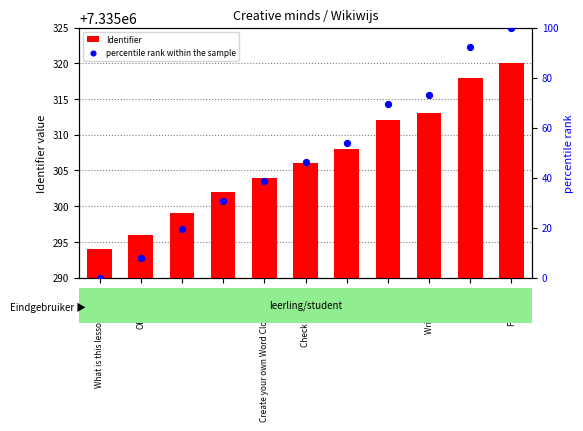

Which series contains the highest Y value?

Identifier